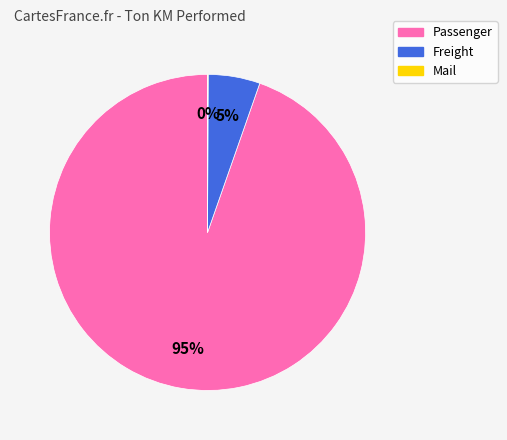

True or false: Passenger accounts for 86% of the total.

False